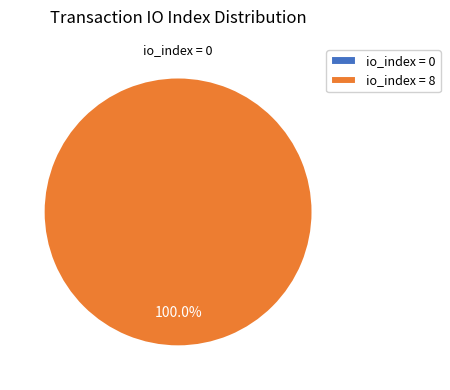

True or false: io_index = 0 accounts for 9% of the total.

False